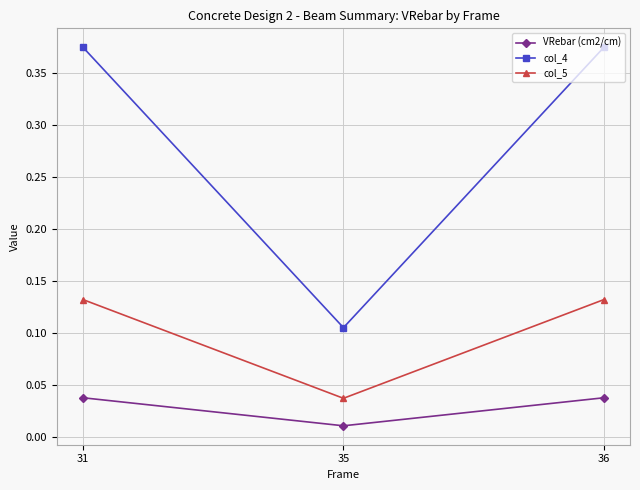

Which series has the widest spread of values?

col_4